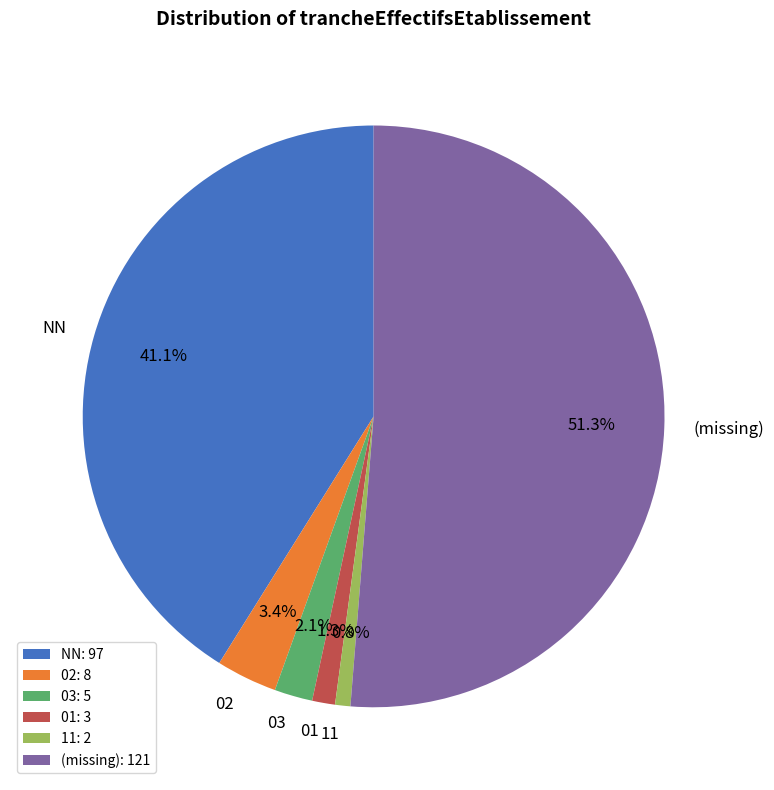

Combined, do 11 and 01 account for over 50%?

No